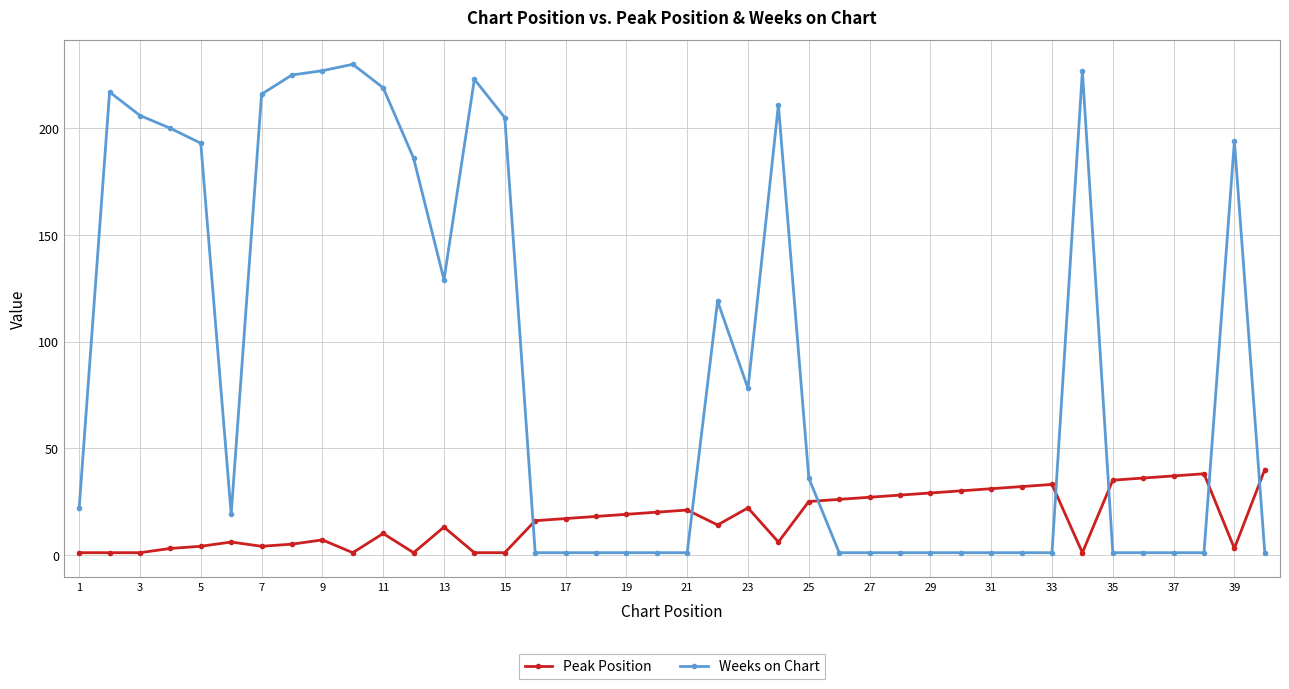

Which series has the widest spread of values?

Weeks on Chart